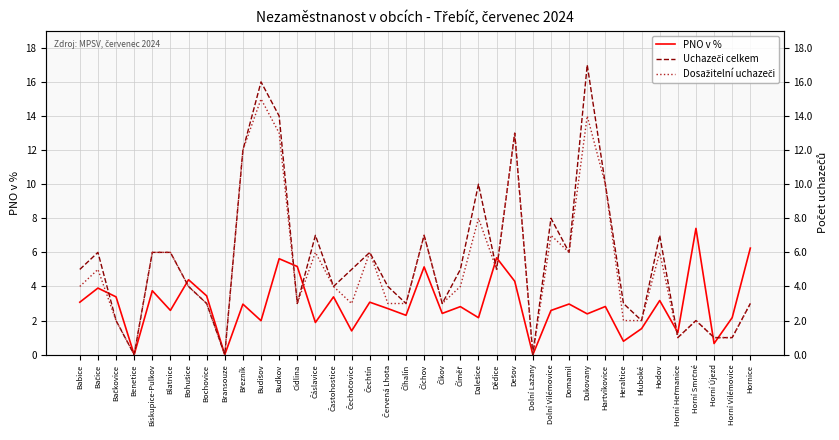

At which category does Uchazeči celkem reach its first local valley?

Benetice